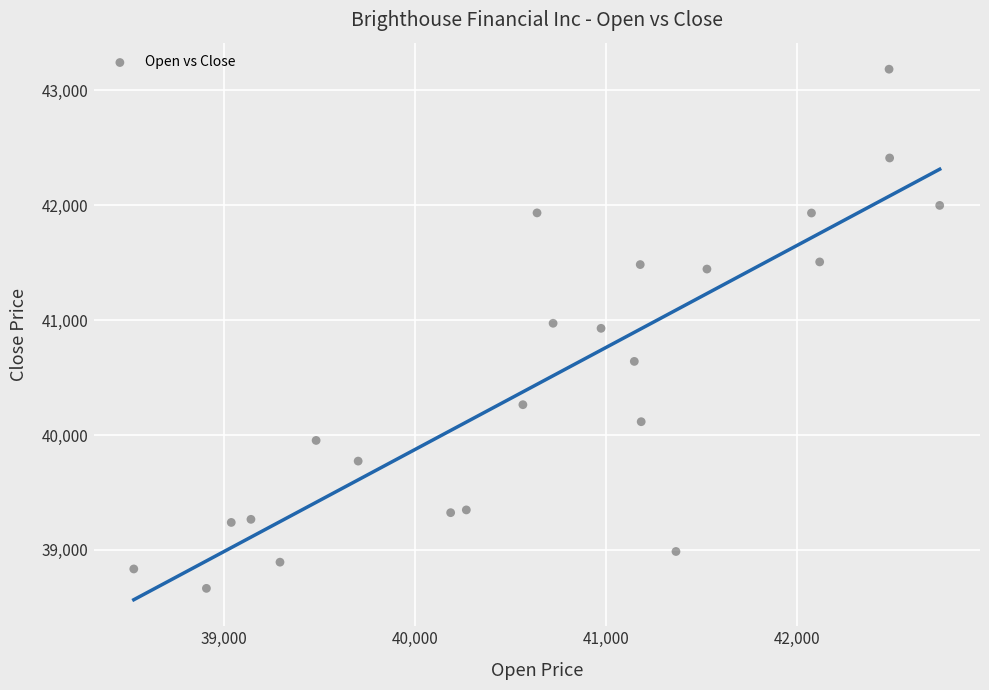

What is the range of Y values (max minus min)?

4520